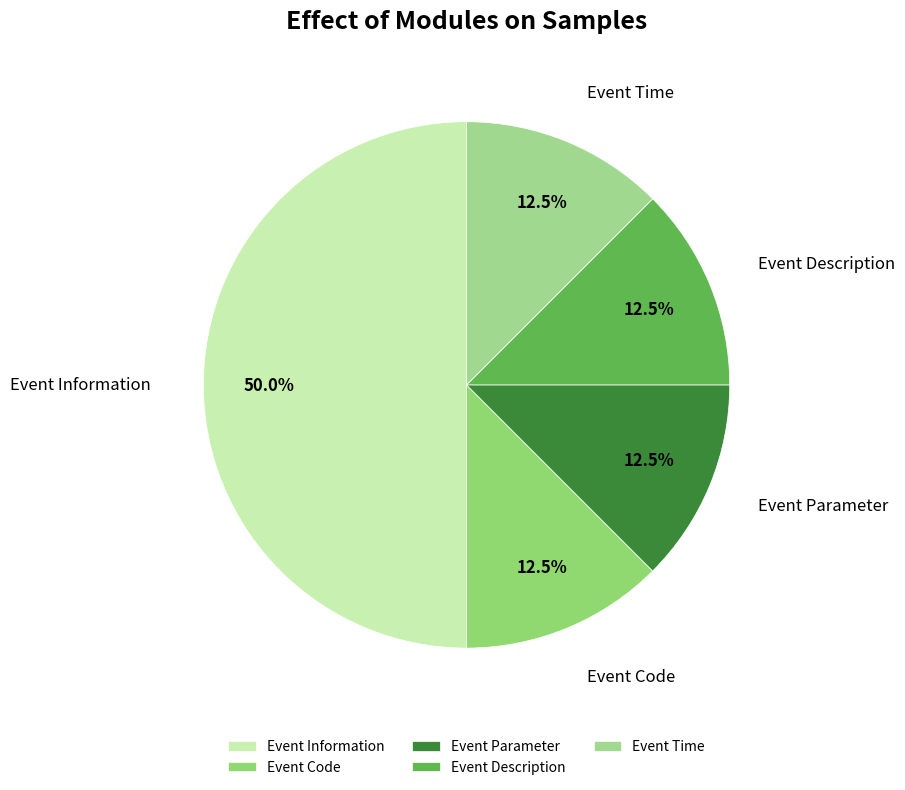

How many segments does this pie chart have?

5